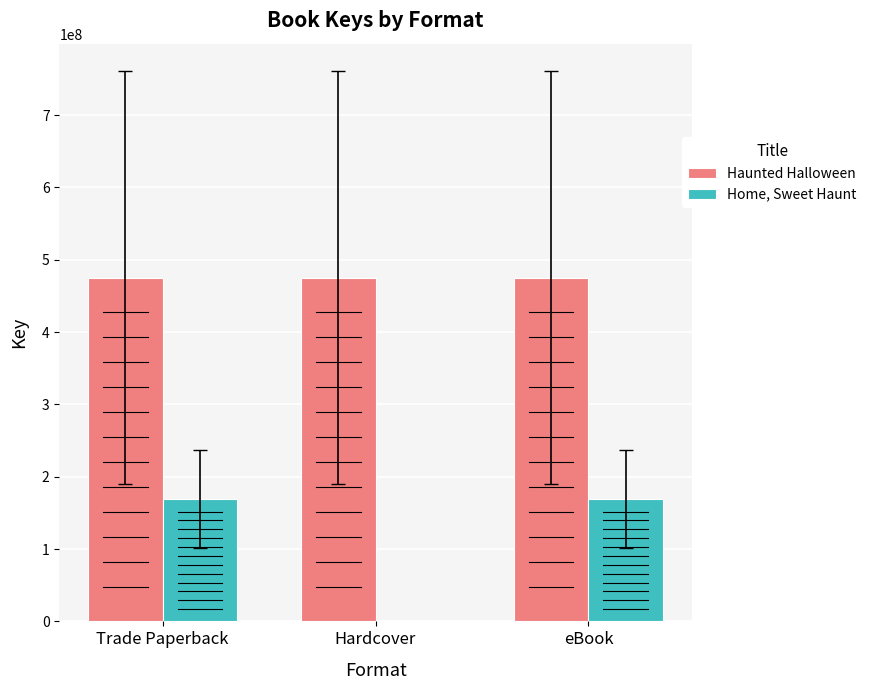

What is the approximate value of Haunted Halloween at Trade Paperback?

475482567